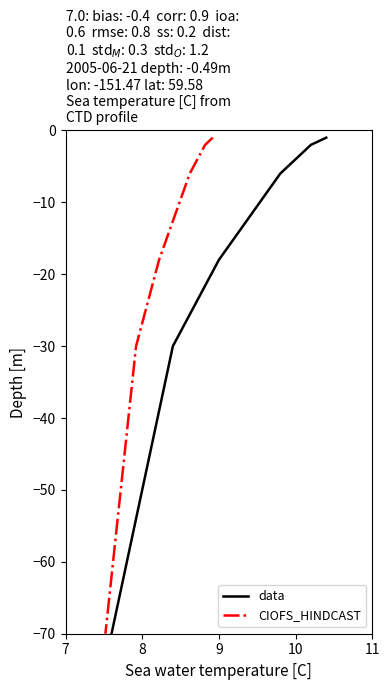

At 10, list the series in order from largest to smallest.

data, CIOFS_HINDCAST